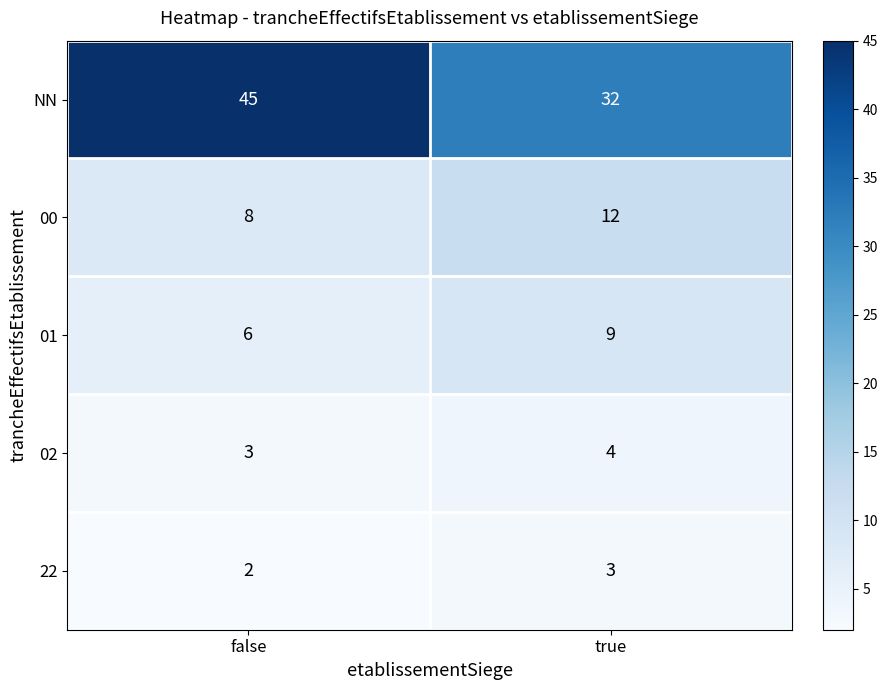

Reading left to right, extract all data points from this chart.

NN: false=45	true=32
00: false=8	true=12
01: false=6	true=9
02: false=3	true=4
22: false=2	true=3